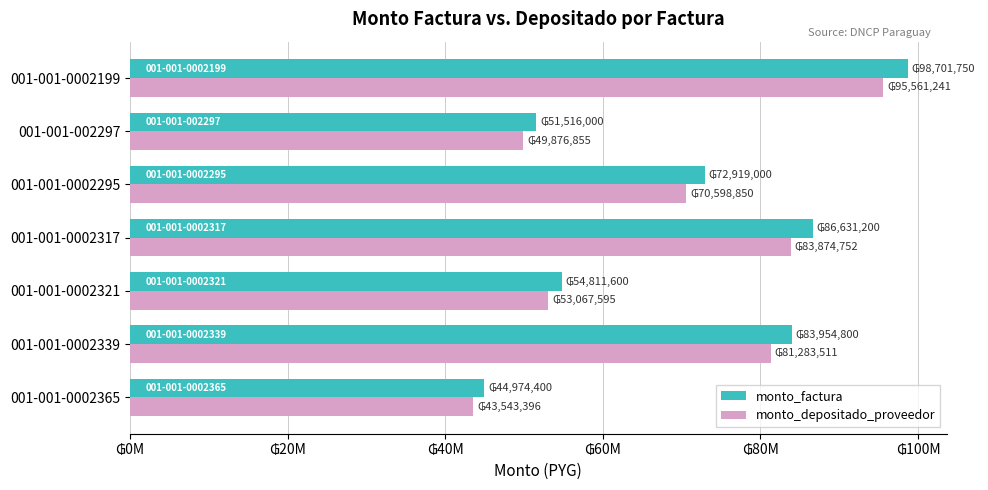

List the labels in order of monto_depositado_proveedor value, largest first.

001-001-0002199, 001-001-0002317, 001-001-0002339, 001-001-0002295, 001-001-0002321, 001-001-002297, 001-001-0002365